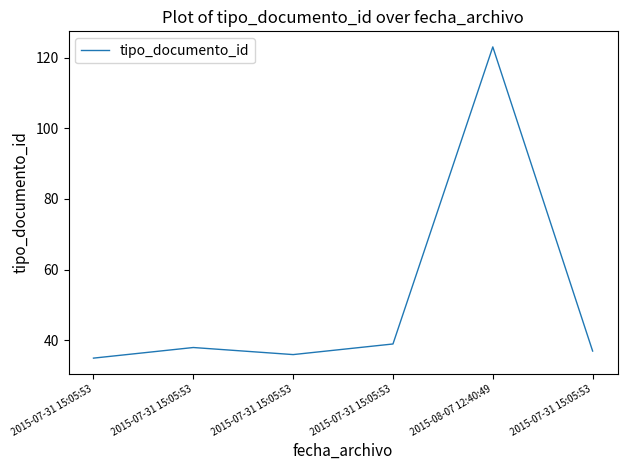

What is the difference between the values at 2015-07-31 15:05:53 and 2015-07-31 15:05:53?

1